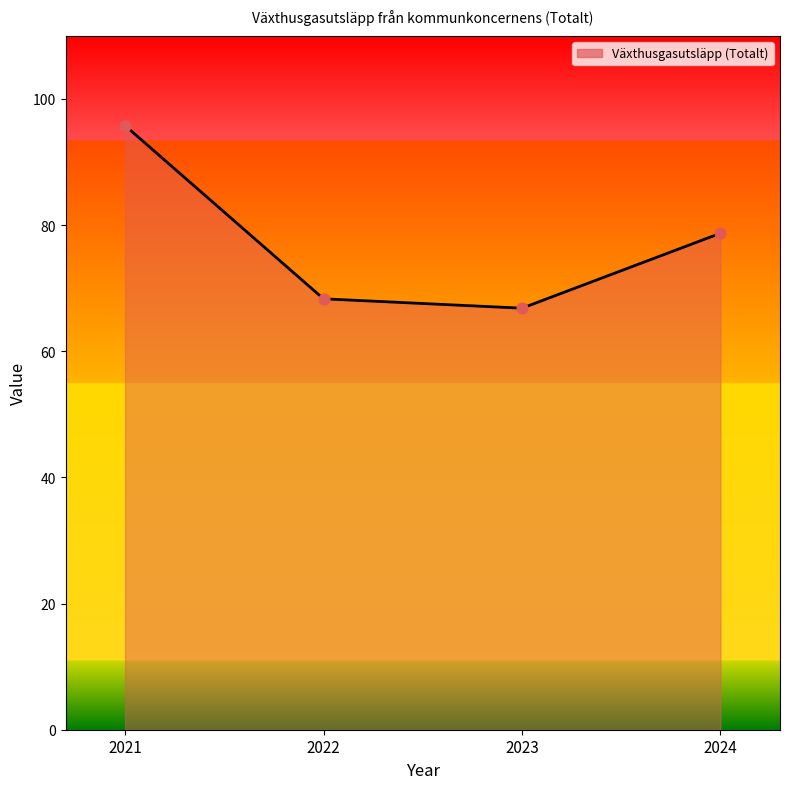

Between 2021 and 2023, which is larger?

2021